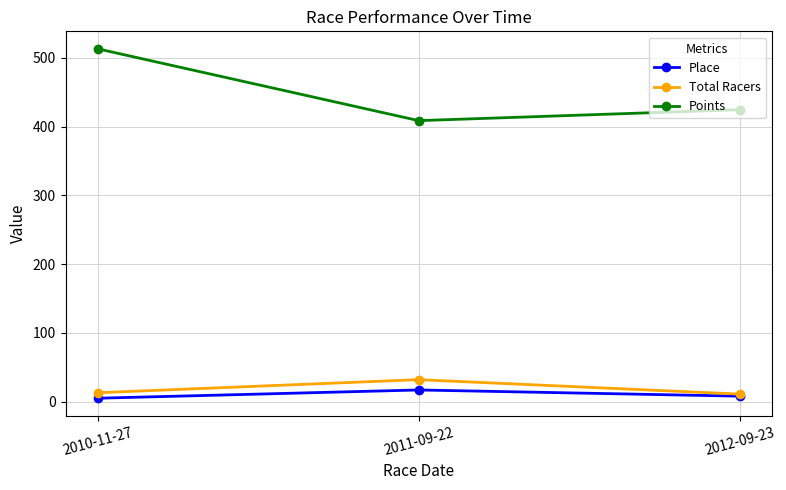

How many lines are shown in the chart?

3